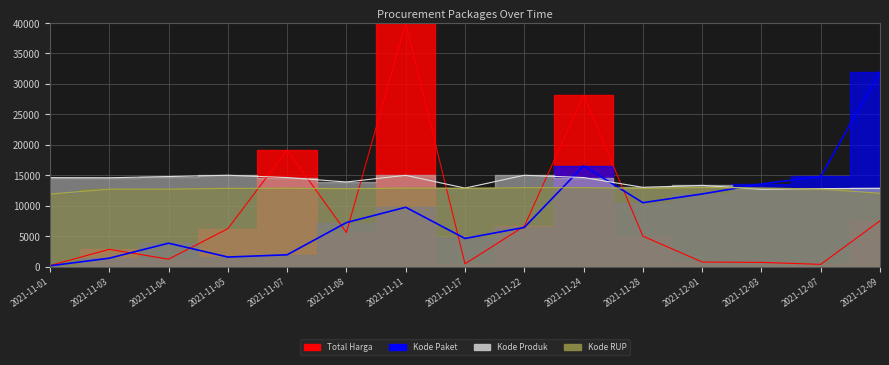

Does the chart display data point markers on the line(s)?

No